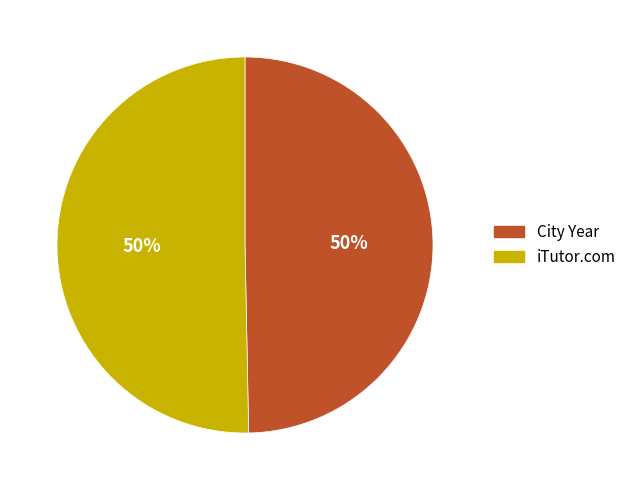

To the nearest percent, what is the average slice percentage?

50%